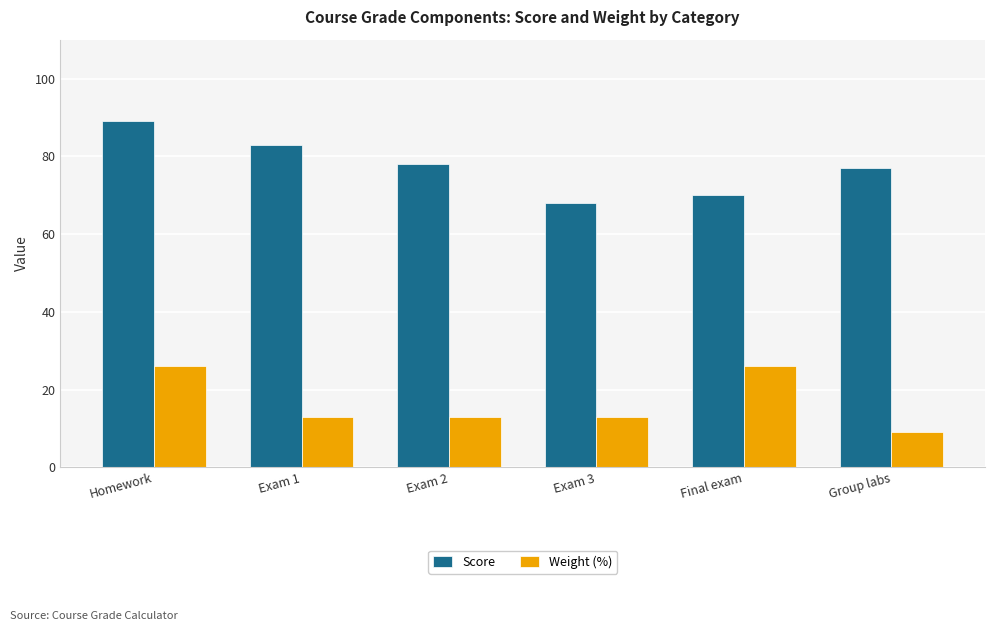

Reading left to right, transcribe all the data shown in this chart.

Score: Homework=89	Exam 1=83	Exam 2=78	Exam 3=68	Final exam=70	Group labs=77
Weight (%): Homework=26	Exam 1=13	Exam 2=13	Exam 3=13	Final exam=26	Group labs=9